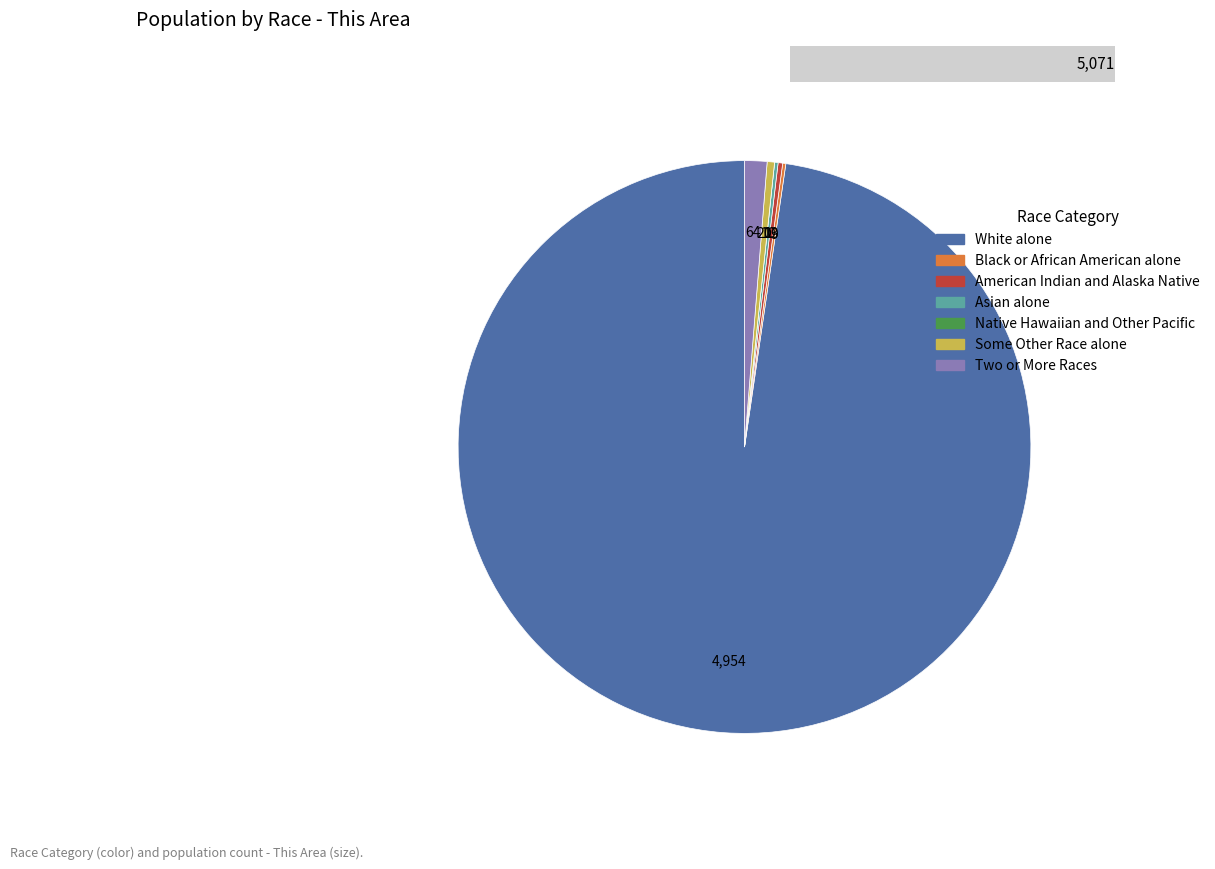

Is Some Other Race alone the majority of the pie?

No